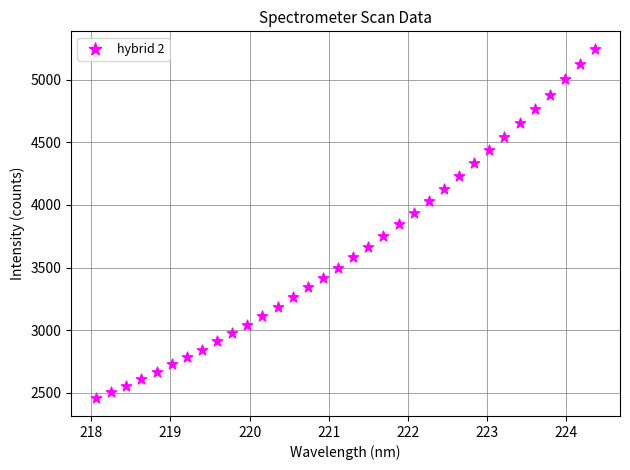

What is the range of X values (max minus min)?

6.3